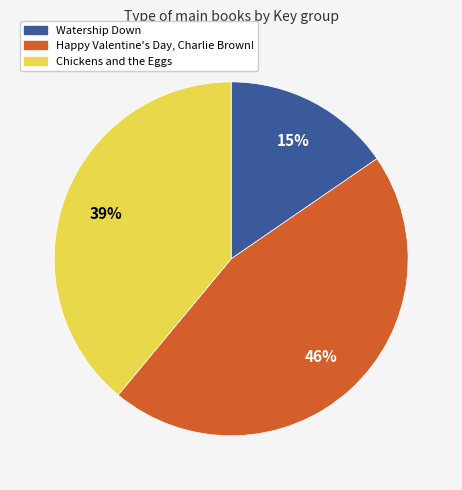

To the nearest percent, what is the average slice percentage?

33%